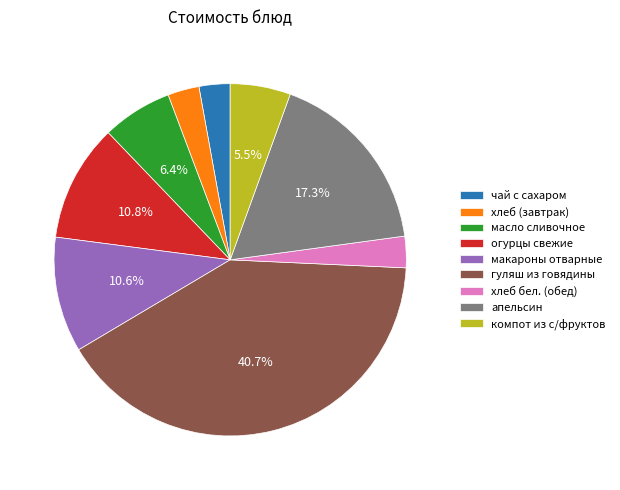

To the nearest percent, what is the difference between the гуляш из говядины and макароны отварные slice percentages?

30%